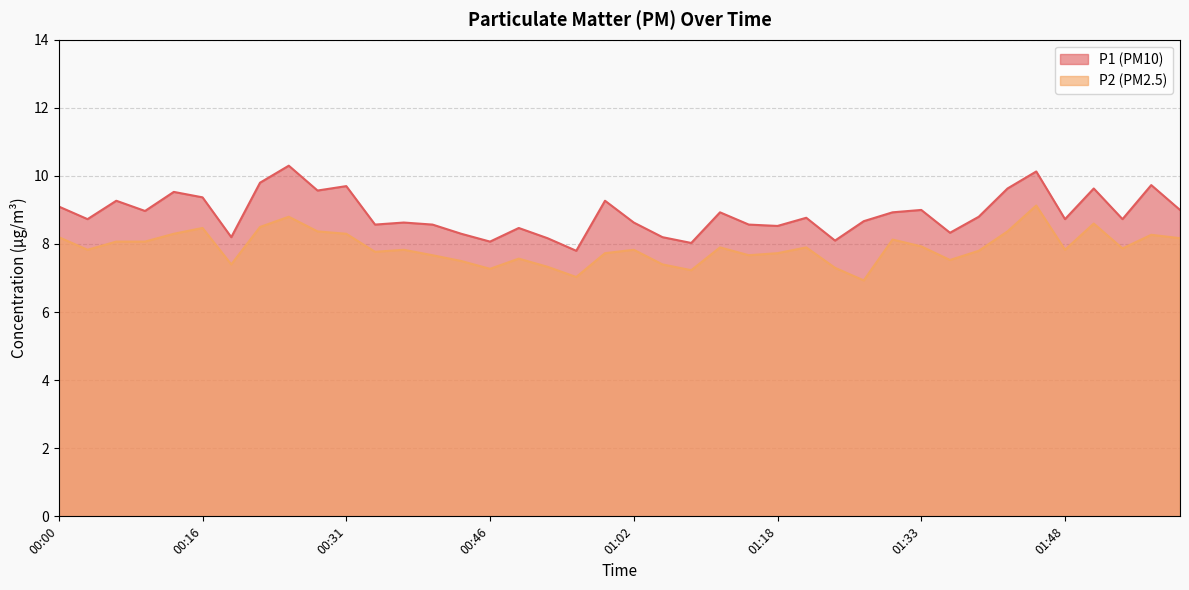

What is the difference between the P2 values at 01:27 and 00:25?

1.9